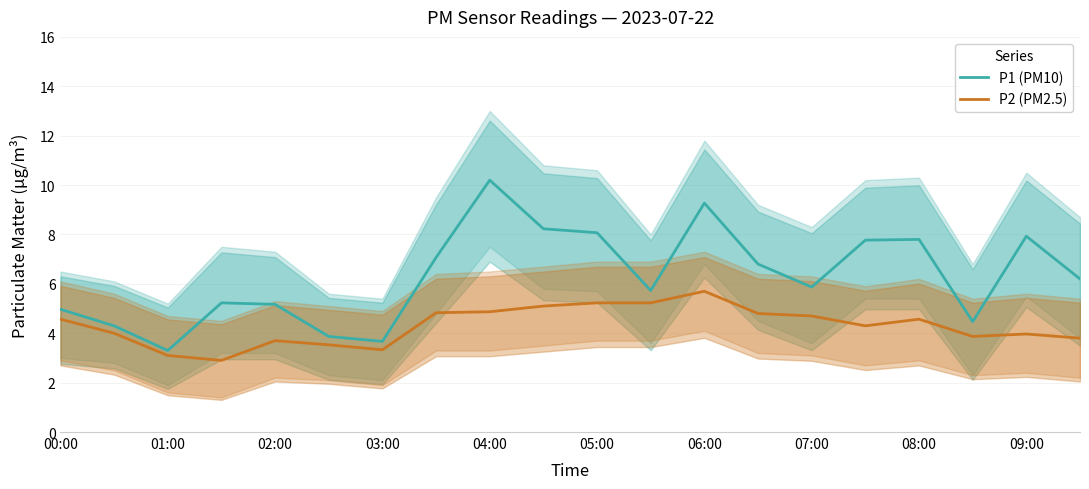

Reading right to left, transcribe all the data shown in this chart.

P1 (PM10): 6.2	7.9	4.5	7.8	7.8	5.9	6.8	9.3	5.7	8.1	8.2	10.2	7.1	3.7	3.9	5.2	5.2	3.3	4.3	5.0
P2 (PM2.5): 3.8	4.0	3.9	4.6	4.3	4.7	4.8	5.7	5.2	5.2	5.1	4.9	4.8	3.3	3.5	3.7	2.9	3.1	4.0	4.6